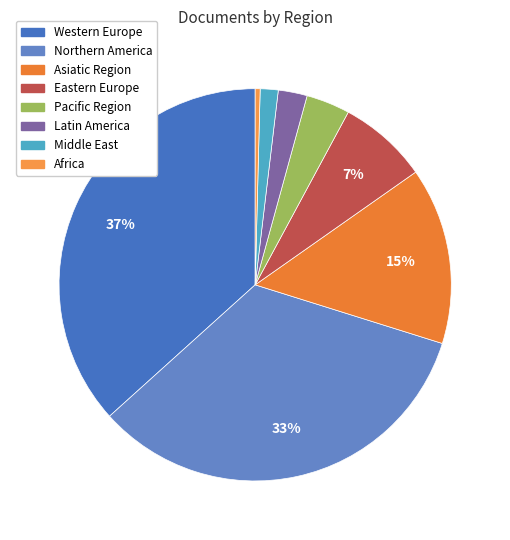

Is it true that Western Europe is 37% of the pie?

True